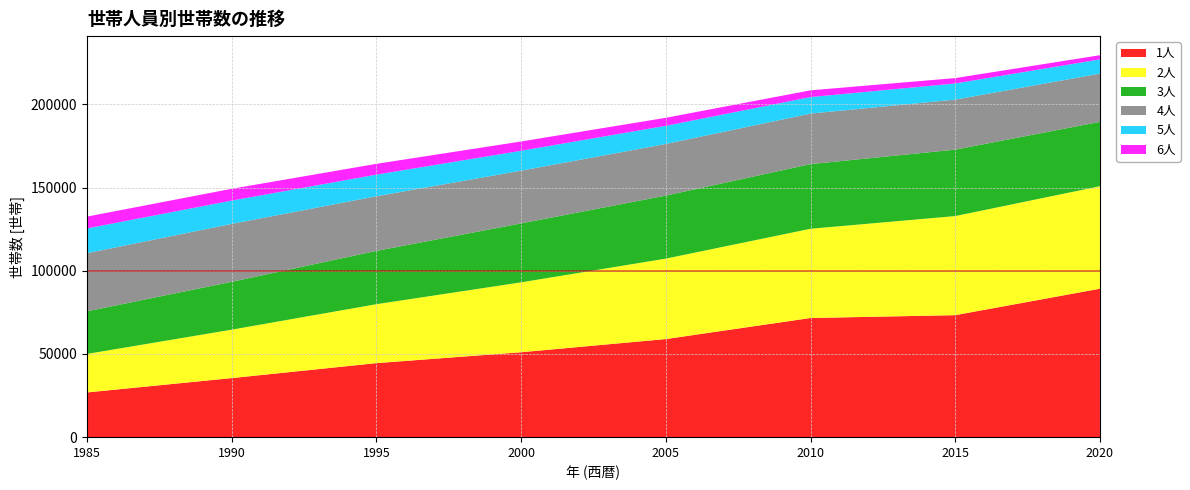

Reading left to right, transcribe all the data shown in this chart.

1人: 1985=26876	1990=35509	1995=44501	2000=51047	2005=58967	2010=71628	2015=73337	2020=89232
2人: 1985=23163	1990=29111	1995=35423	2000=42012	2005=48361	2010=53641	2015=59561	2020=61607
3人: 1985=25583	1990=28763	1995=32037	2000=35425	2005=37872	2010=38851	2015=39934	2020=38683
4人: 1985=34955	1990=34805	1995=32848	2000=31700	2005=31035	2010=30374	2015=30058	2020=28994
5人: 1985=14910	1990=14005	1995=13002	2000=11967	2005=10910	2010=9923	2015=9715	2020=8561
6人: 1985=7081	1990=7103	1995=6473	2000=5579	2005=4823	2010=4052	2015=3234	2020=2506